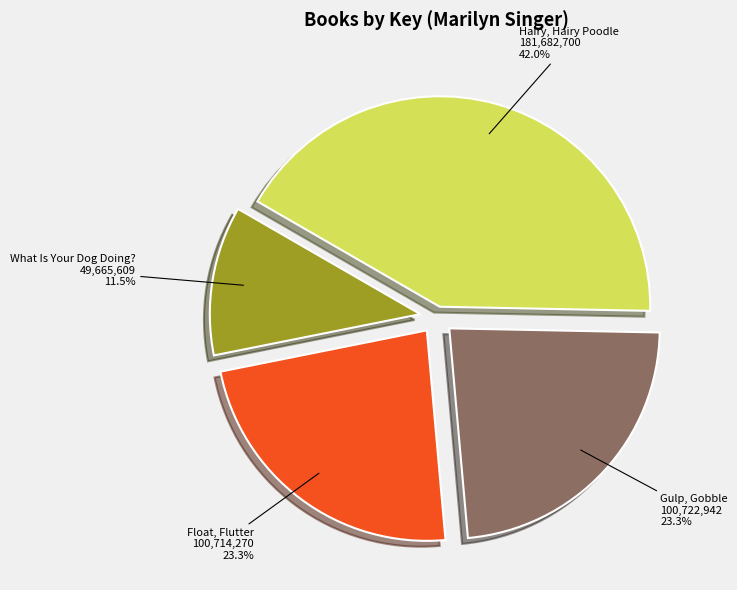

What is the largest slice in the pie chart?

Hairy, Hairy Poodle